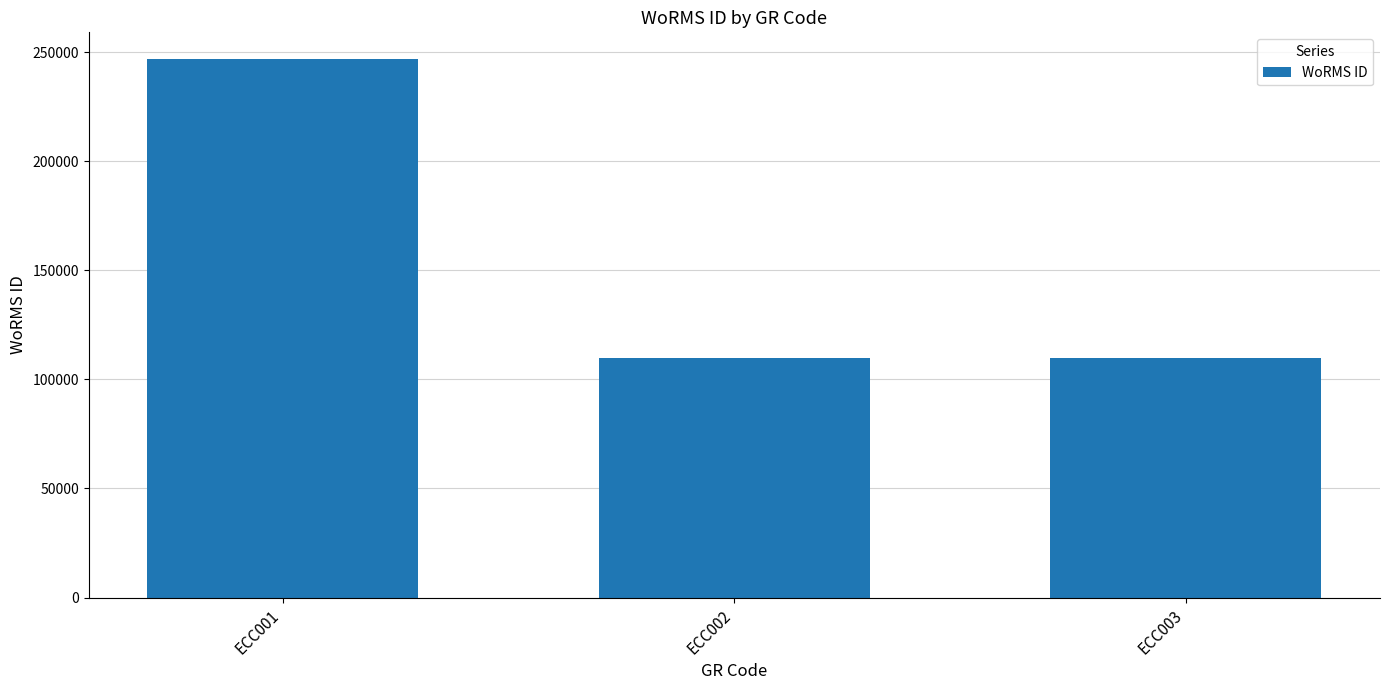

What is the value of the 3rd bar from the left?

109714